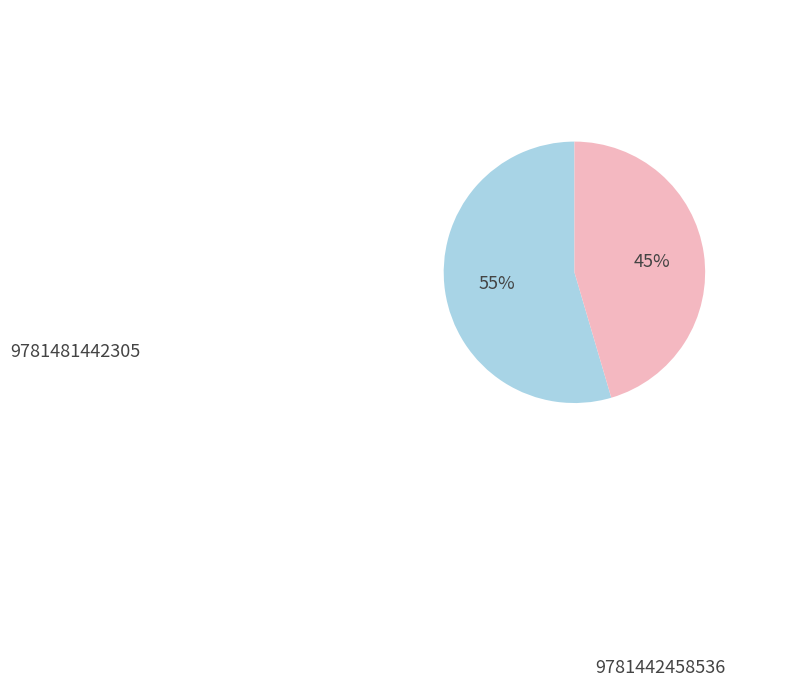

To the nearest percent, what is the combined percentage of 9781481442305 and 9781442458536?

100%